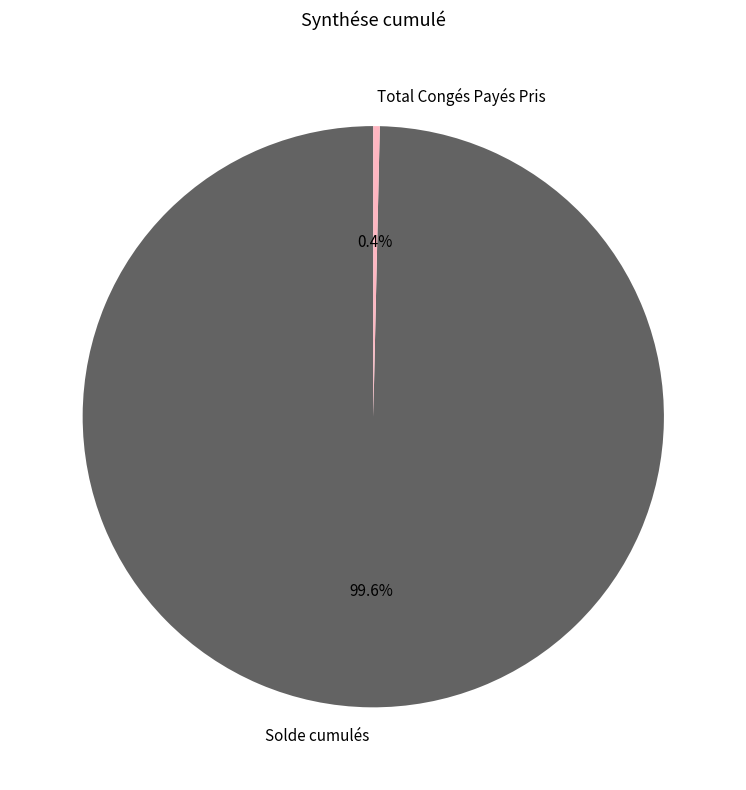

To the nearest percent, what is the combined percentage of Solde cumulés and Total Congés Payés Pris?

100%